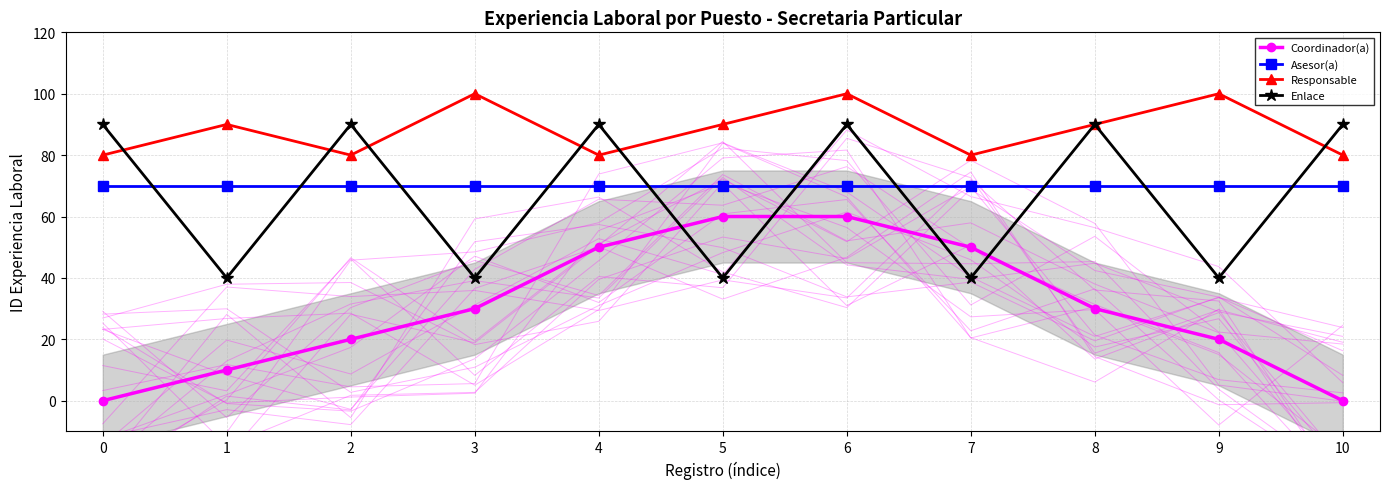

What is the maximum value shown in the chart?

100